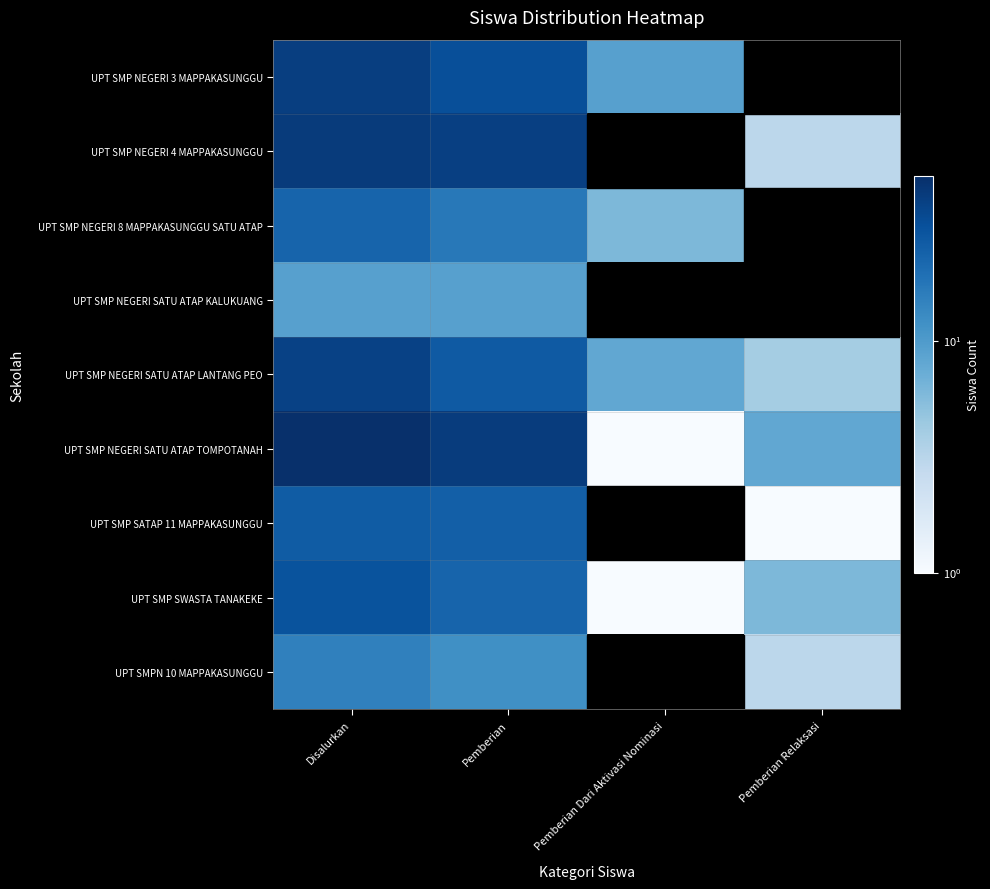

What is the maximum value for UPT SMP SWASTA TANAKEKE?

30.0